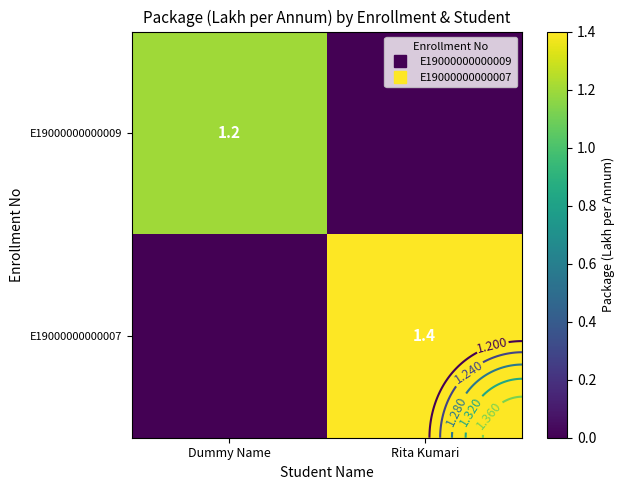

List the series in order of their overall mean, lowest first.

E19000000000009, E19000000000007